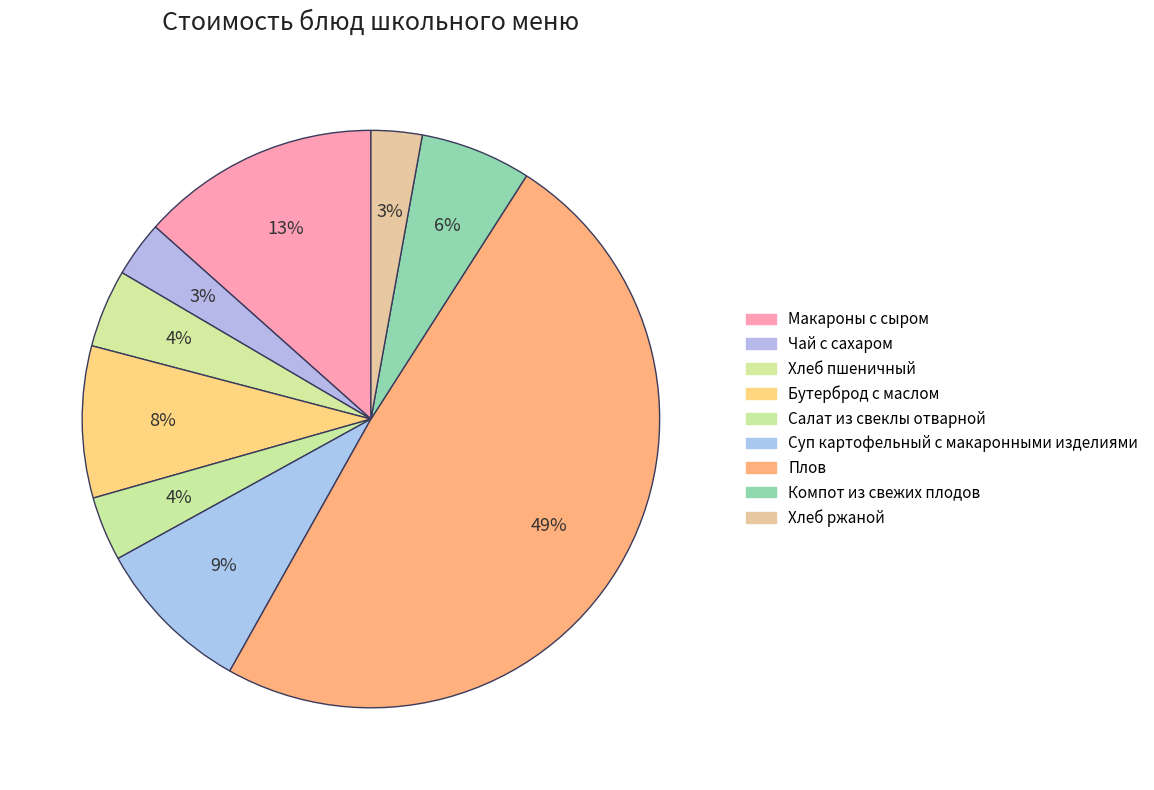

How much of the chart is everything except Хлеб ржаной?

97.1%